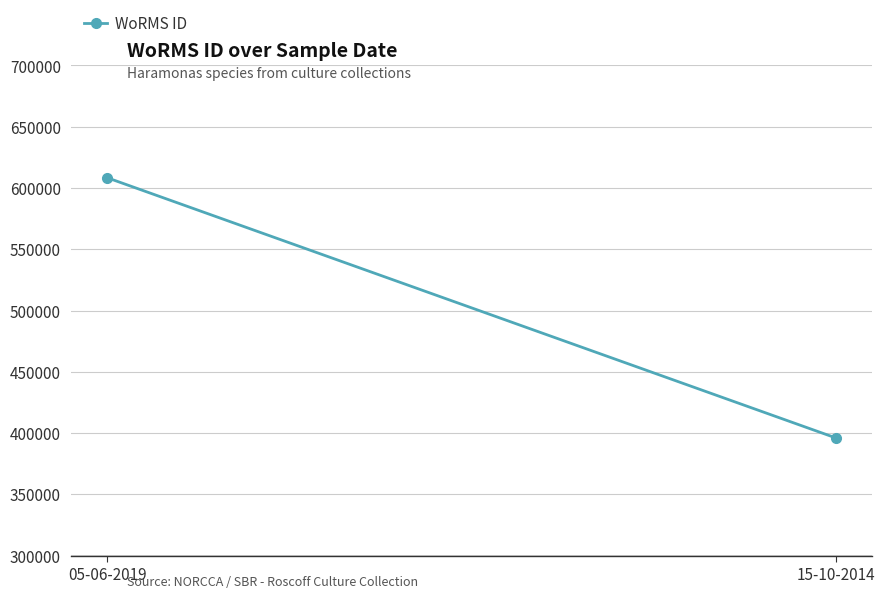

Rank the categories by value from highest to lowest.

05-06-2019, 15-10-2014